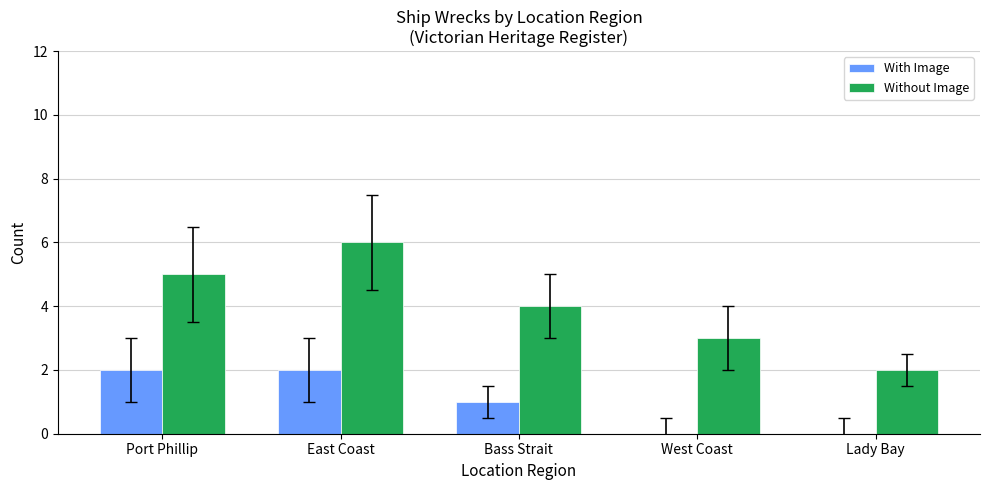

Which series has the largest total across all categories?

Without Image